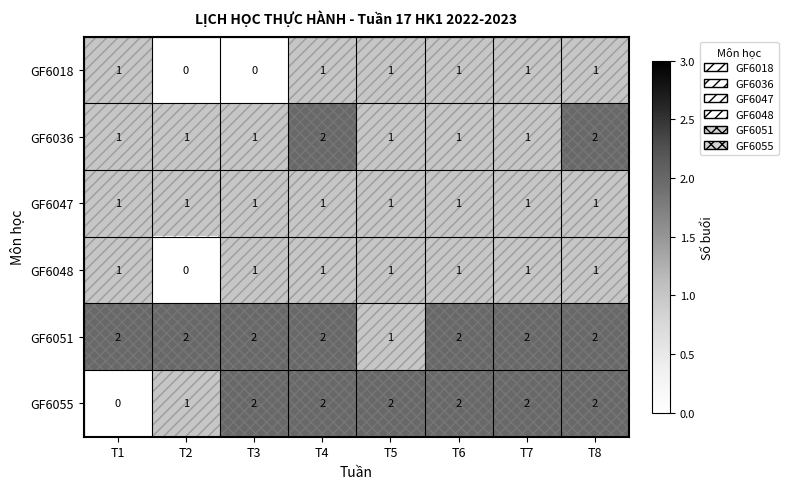

Which series has the widest spread of values?

GF6055